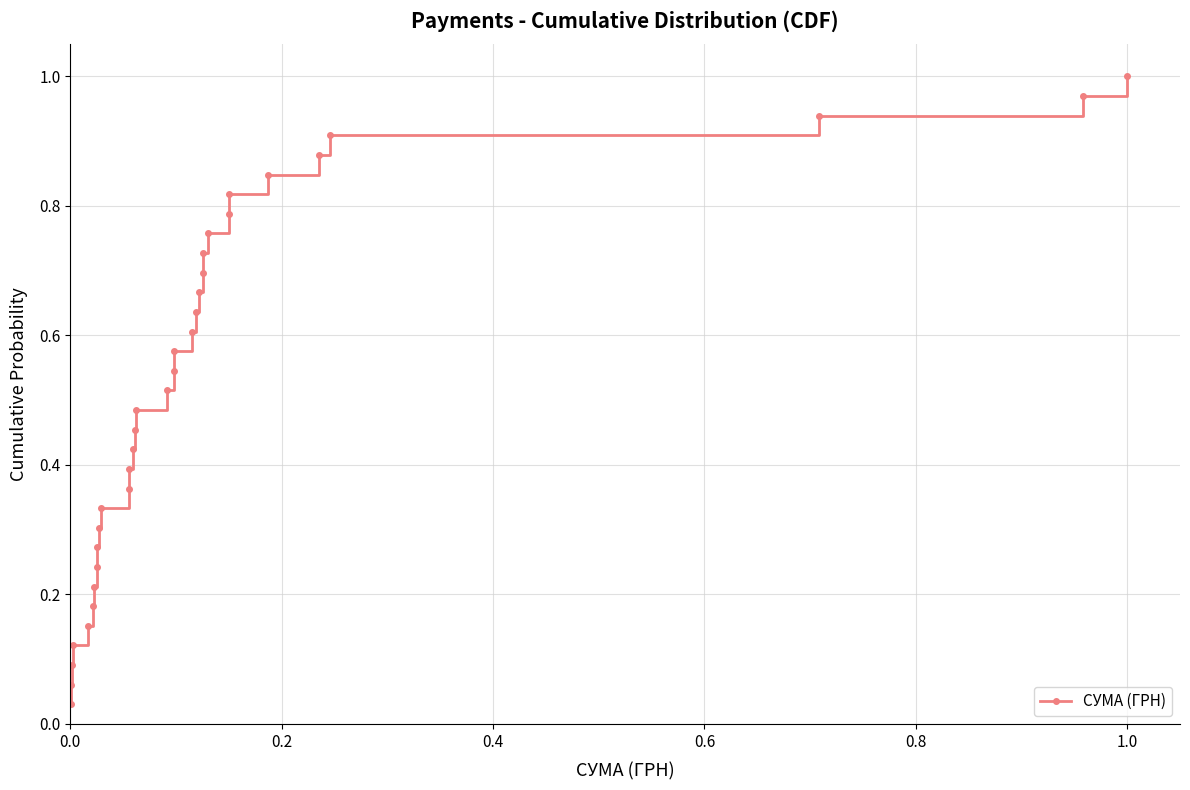

At which category does the chart reach its peak across all series?

1.0